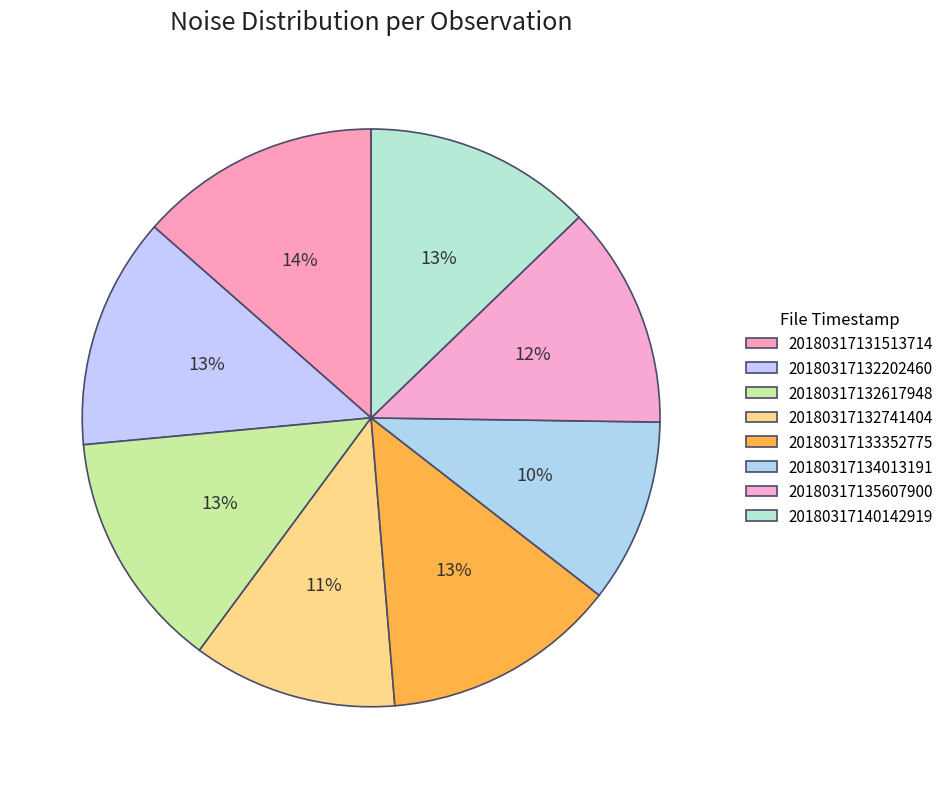

Combined, what portion of the pie is 20180317133352775 and 20180317132741404?

24.6%